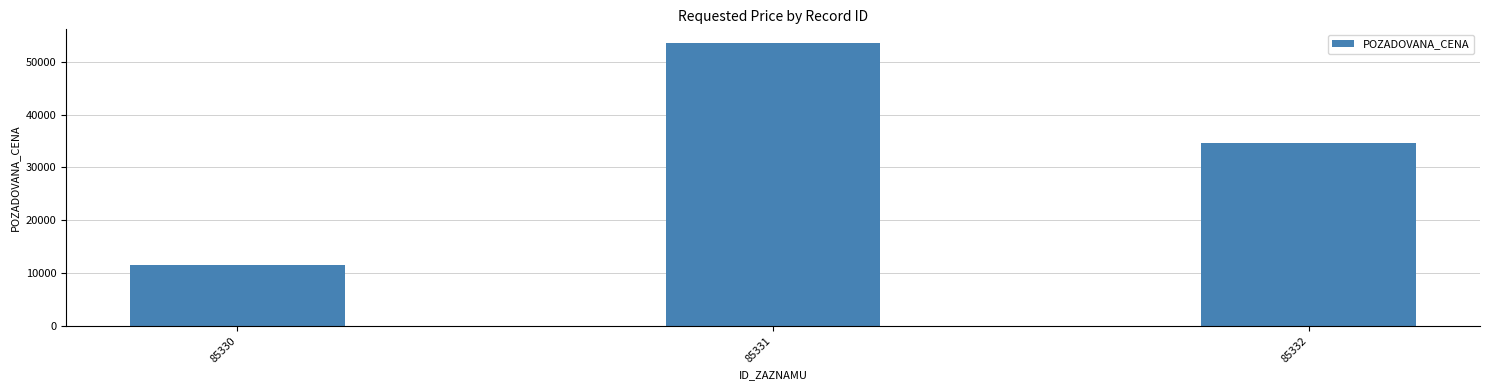

True or false: the data shows 11490 at 85330.

True